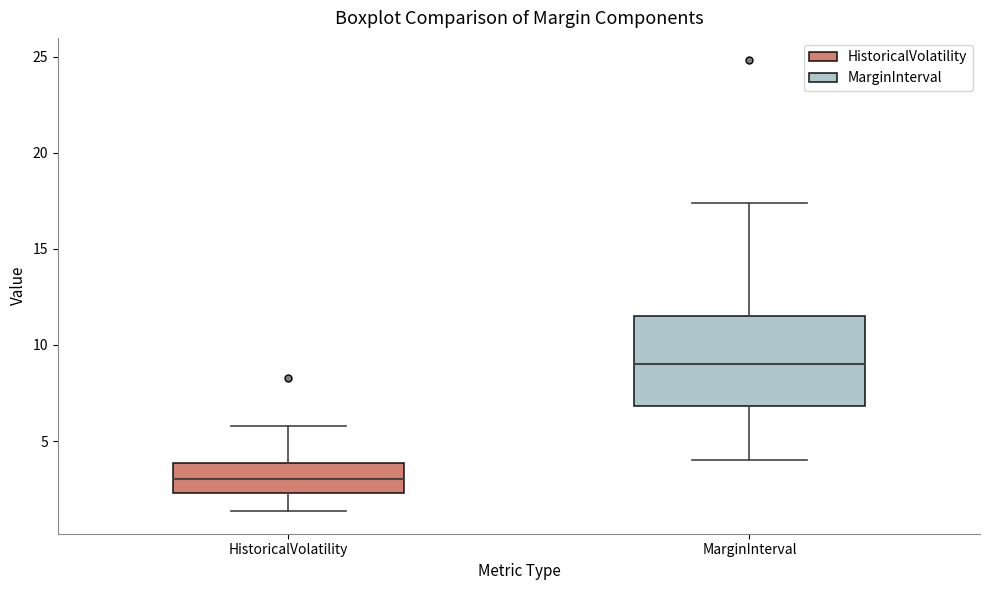

Which box is the tallest, from its lower edge to its upper edge?

MarginInterval